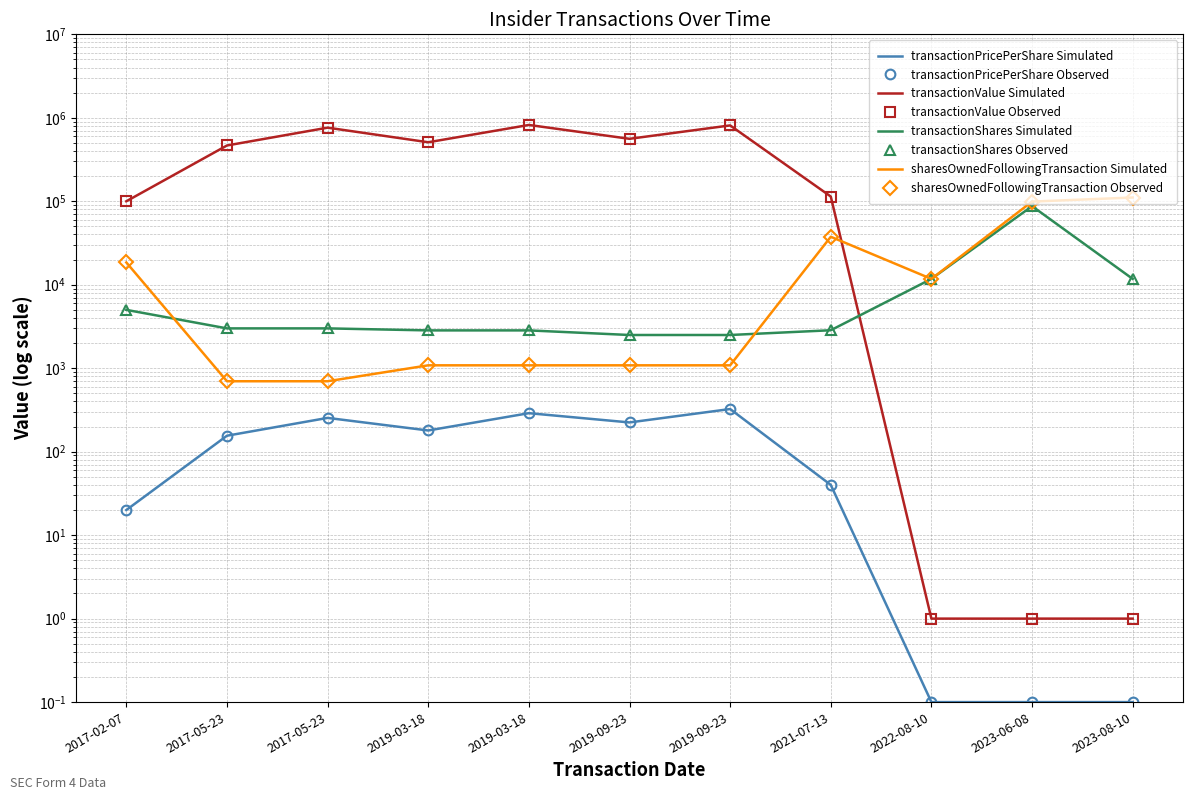

Is the value of sharesOwnedFollowingTransaction at 2019-03-18 greater than the value of transactionPricePerShare at 2022-08-10?

Yes